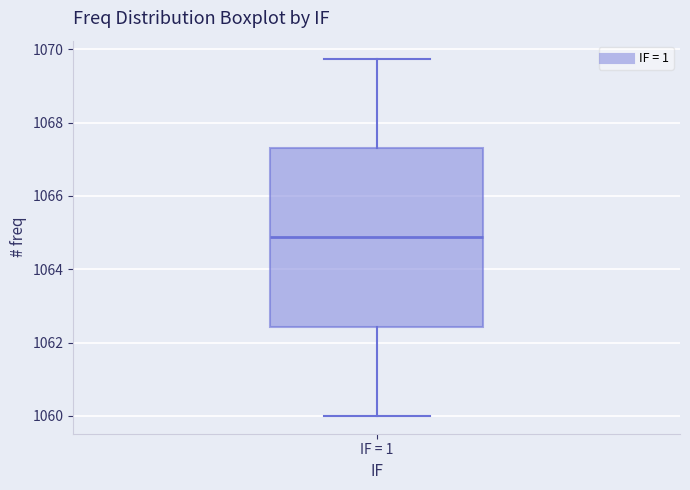

Where does the lower whisker of the box for IF = 1 end on the y-axis? The values are not printed on the chart, so give them approximately, as read against the axis.

1060.0